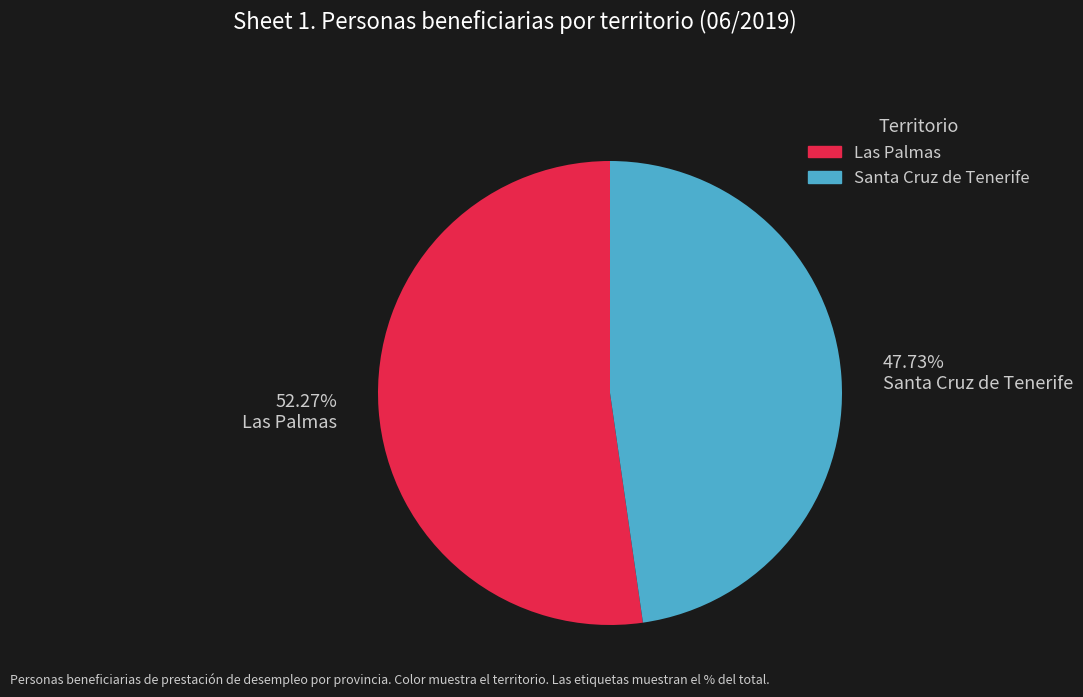

To the nearest percent, what is the difference between the largest and smallest slice percentages?

5%